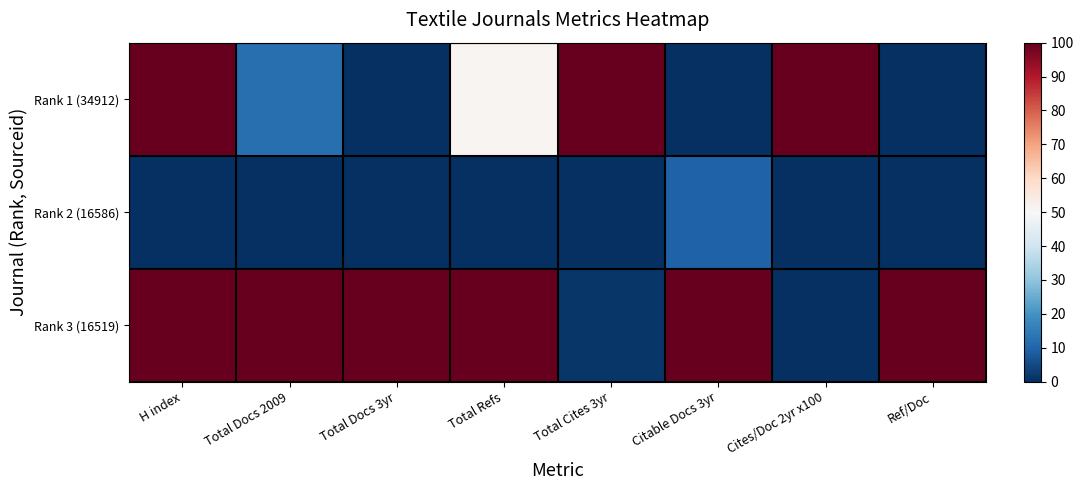

What is the greatest value displayed?

100.0